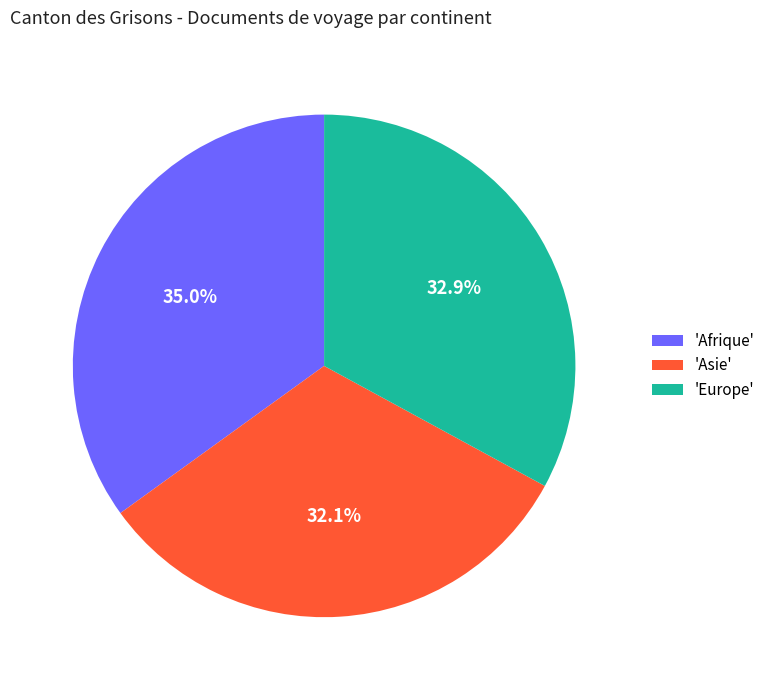

Does 'Afrique' account for over 50% of the chart?

No